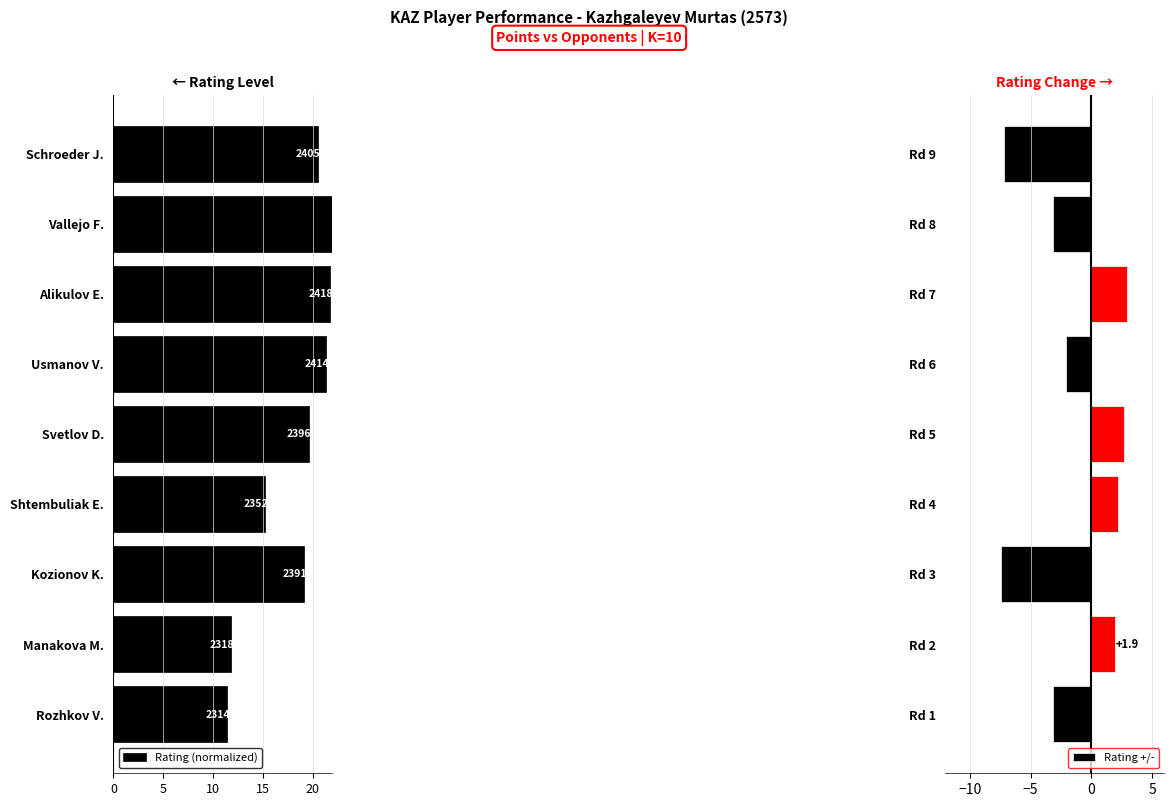

What value does the Rating +/- series have at Rd 3?

-7.4